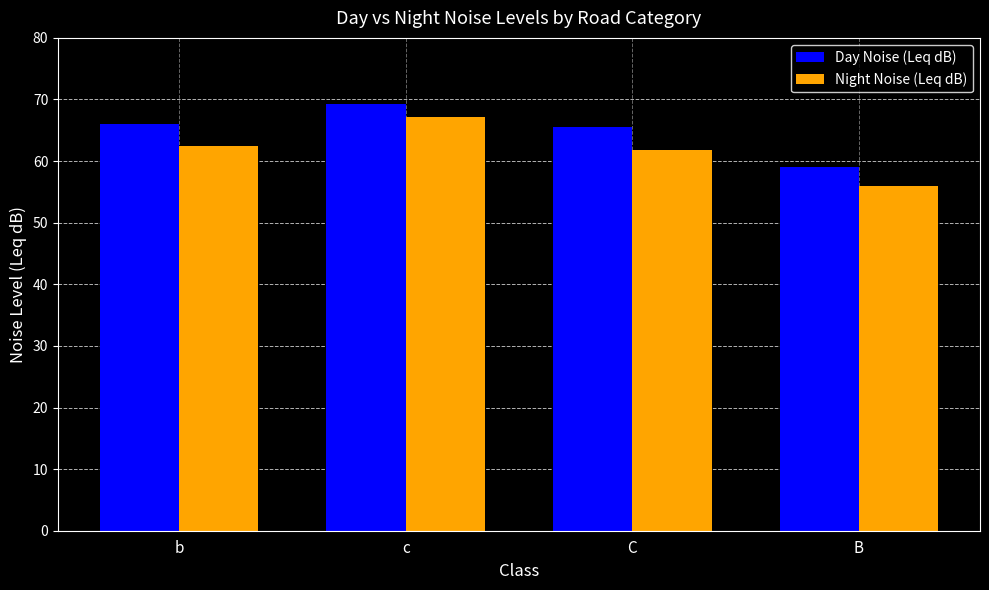

At which label does Night Noise (Leq dB) first exceed 62?

b